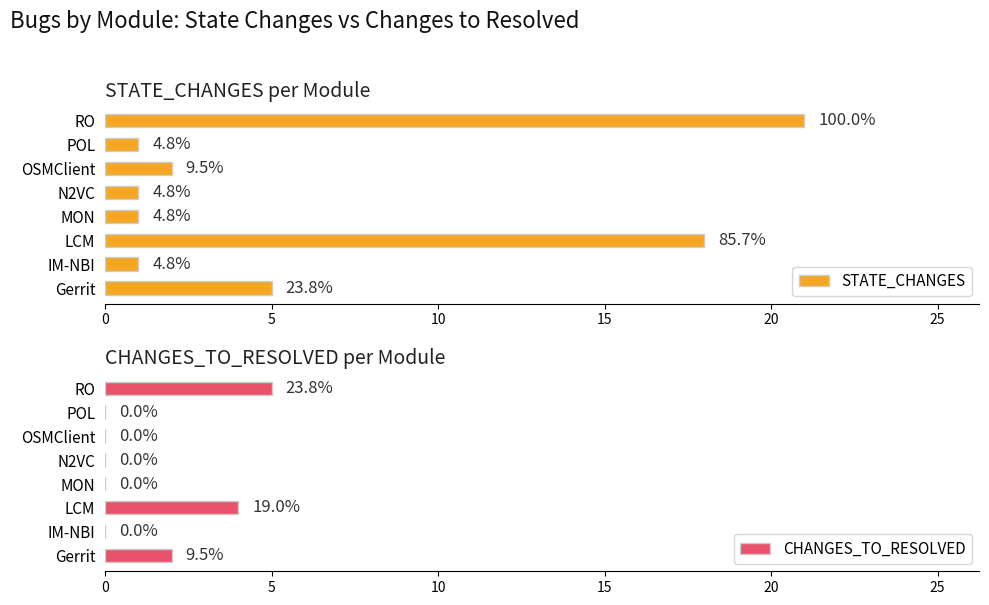

List the series in order of their overall mean, lowest first.

CHANGES_TO_RESOLVED, STATE_CHANGES